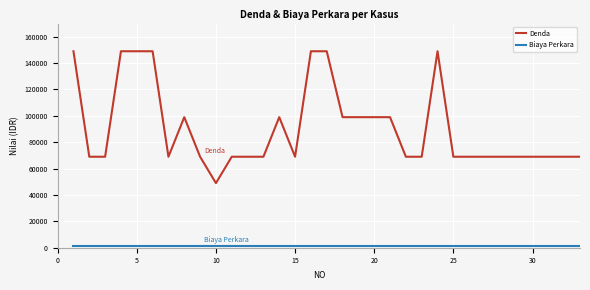

What is the minimum value for Denda?

49000